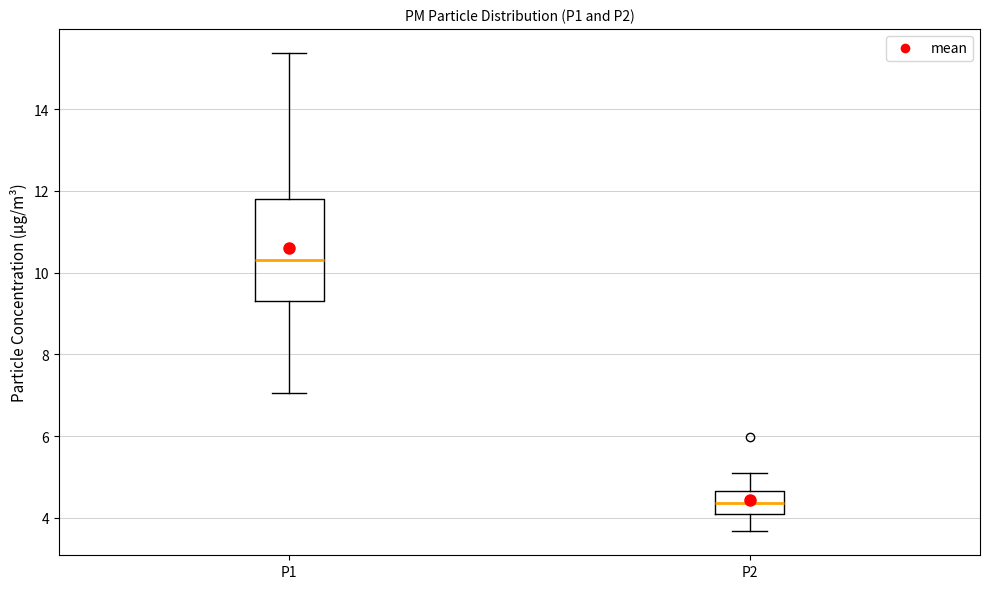

Which box's median line is the lowest?

P2